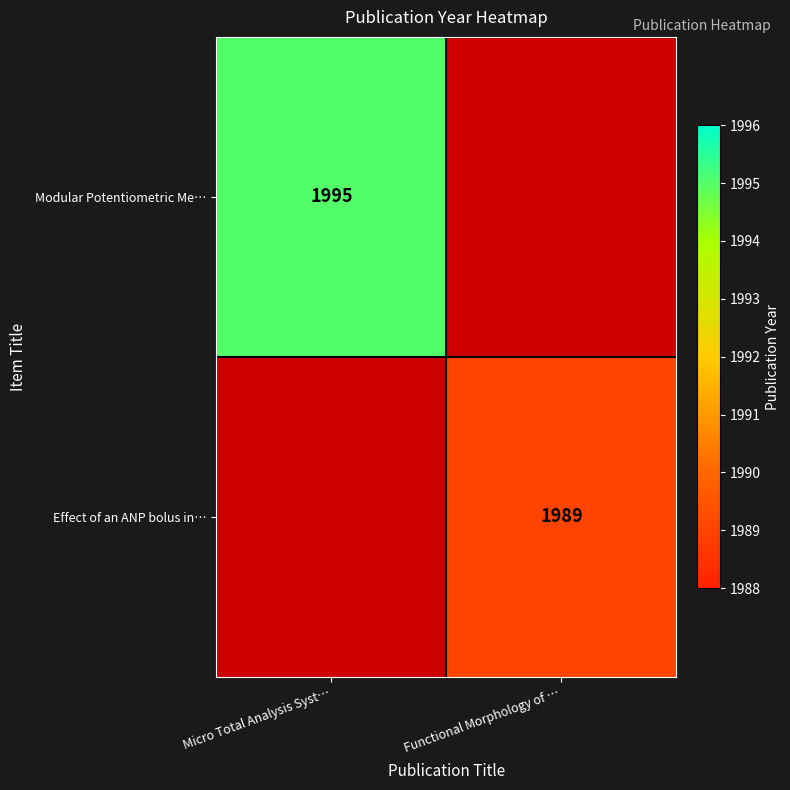

How many distinct data groups are displayed?

2